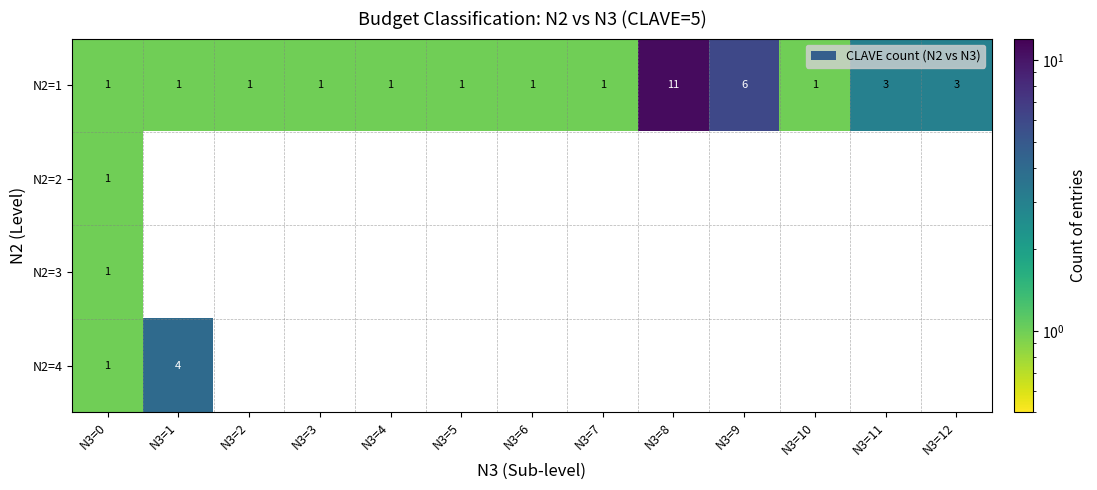

Where is N2=1 nearest to the value 6?

N3=9